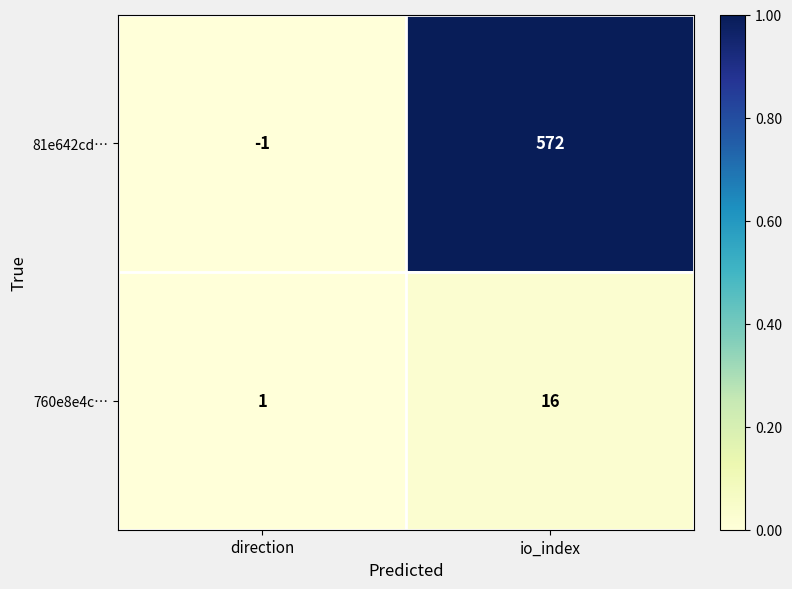

Which series has the largest total across all categories?

81e642cd…